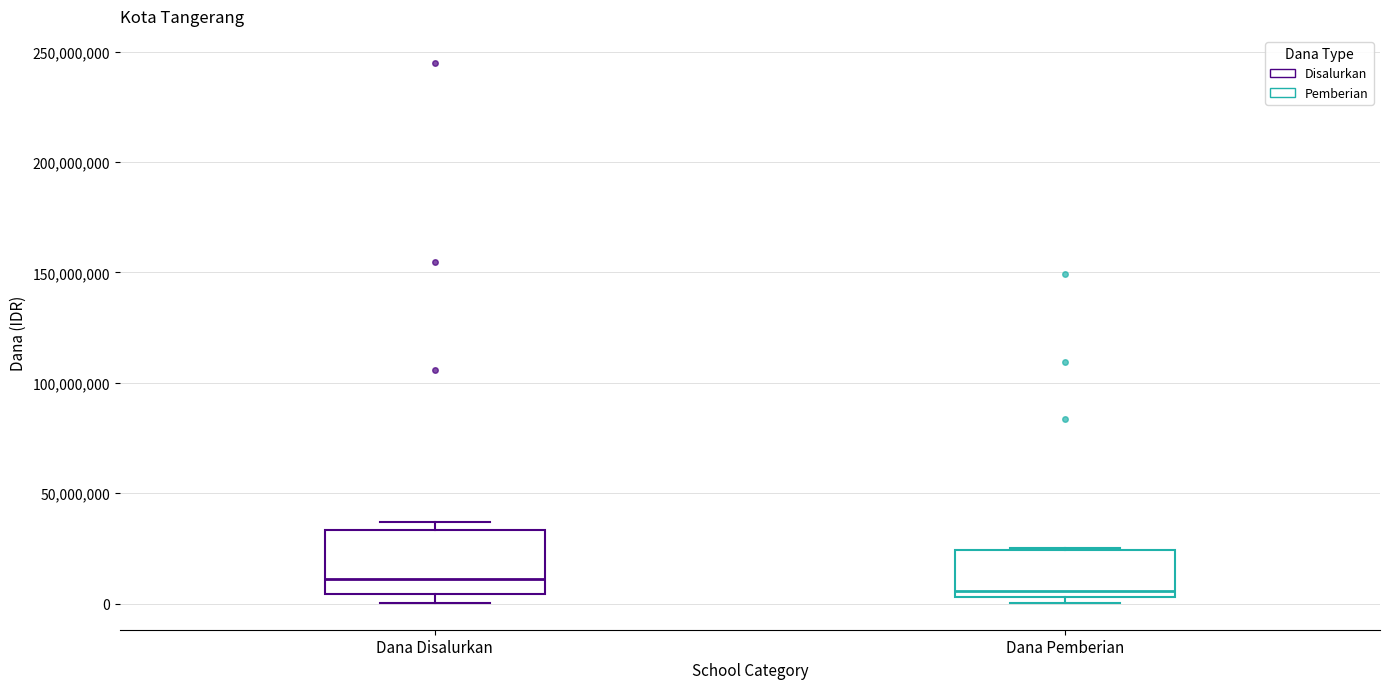

Which box has the highest median line?

Dana Disalurkan